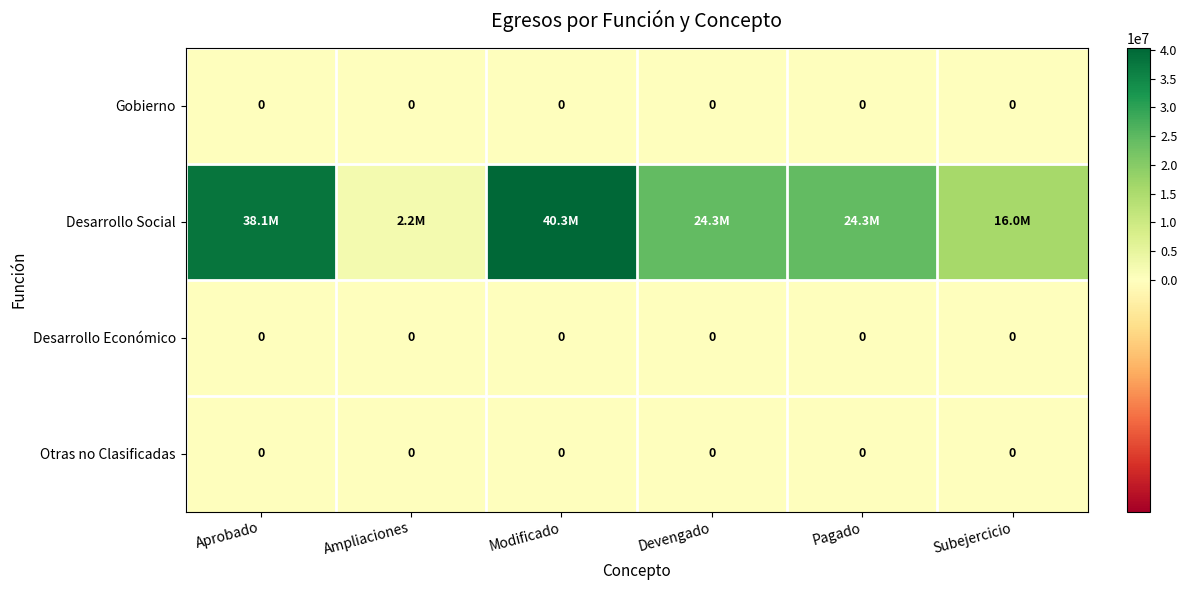

Is it true that Desarrollo Social equals 51632528.6 at Aprobado?

False